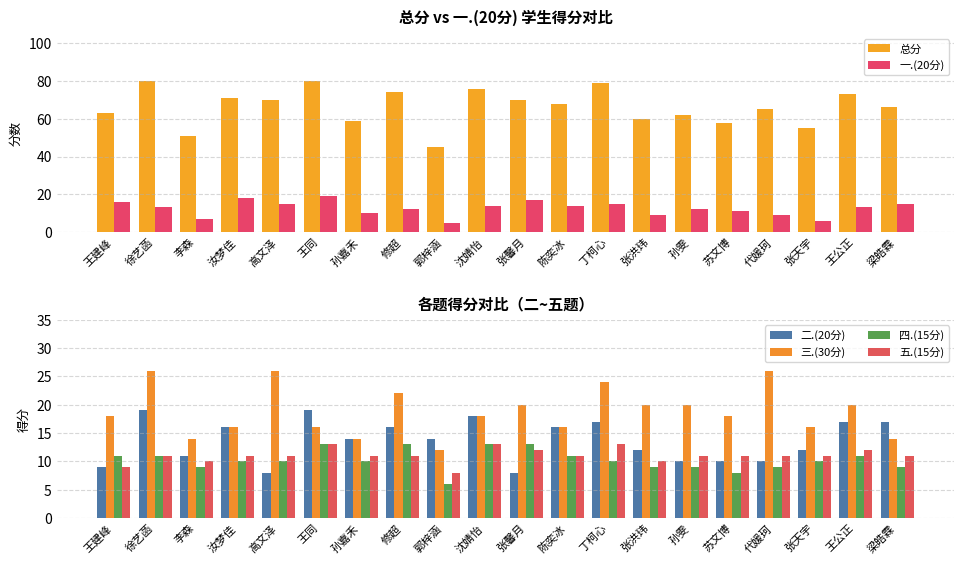

Count the number of categories in the chart.

20